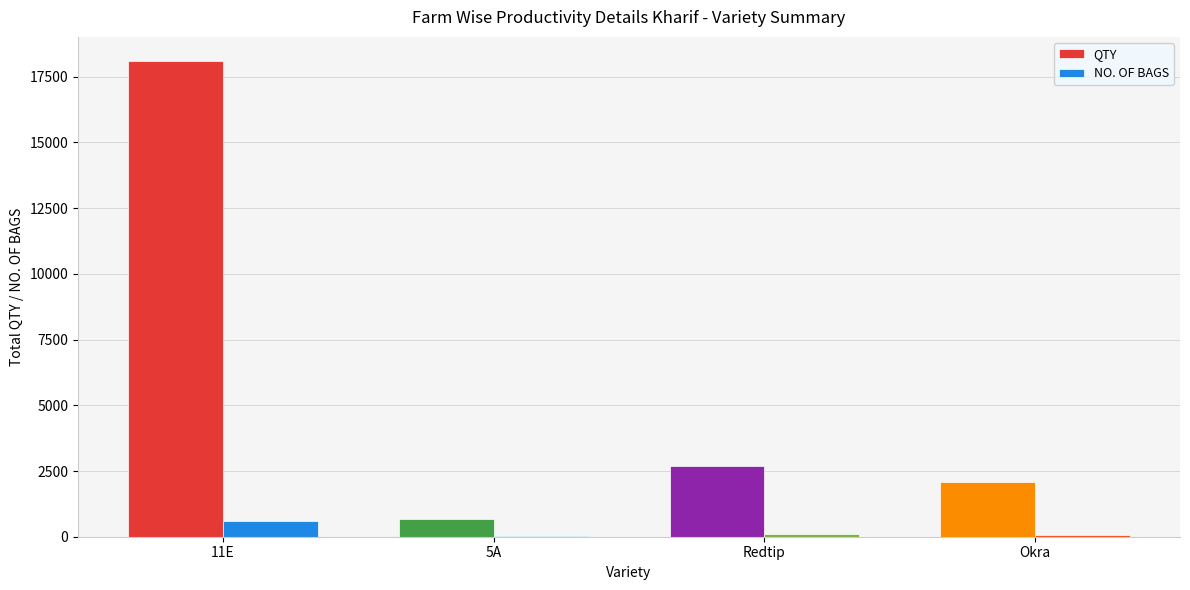

The value of QTY at Okra is 2075.0. True or false?

True